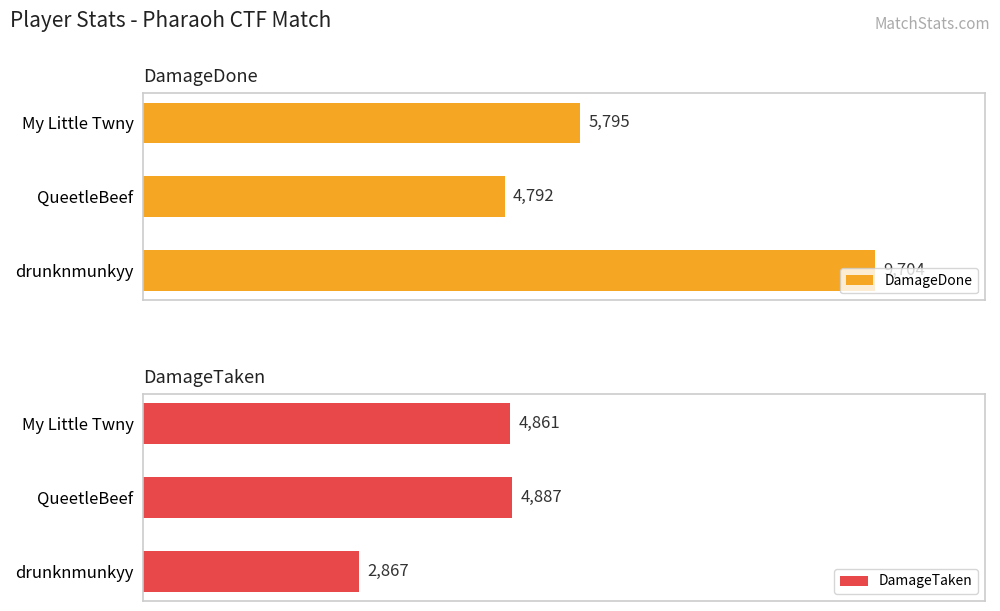

What is the difference between the maximum and second lowest values in the DamageDone series?

3909